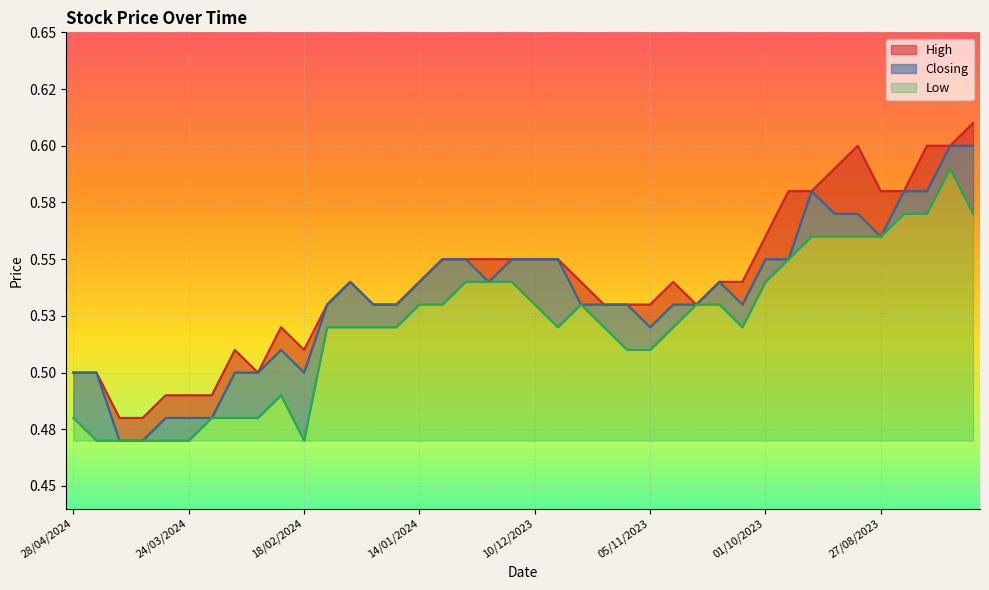

What is the label of the 28th point from the left?

22/10/2023